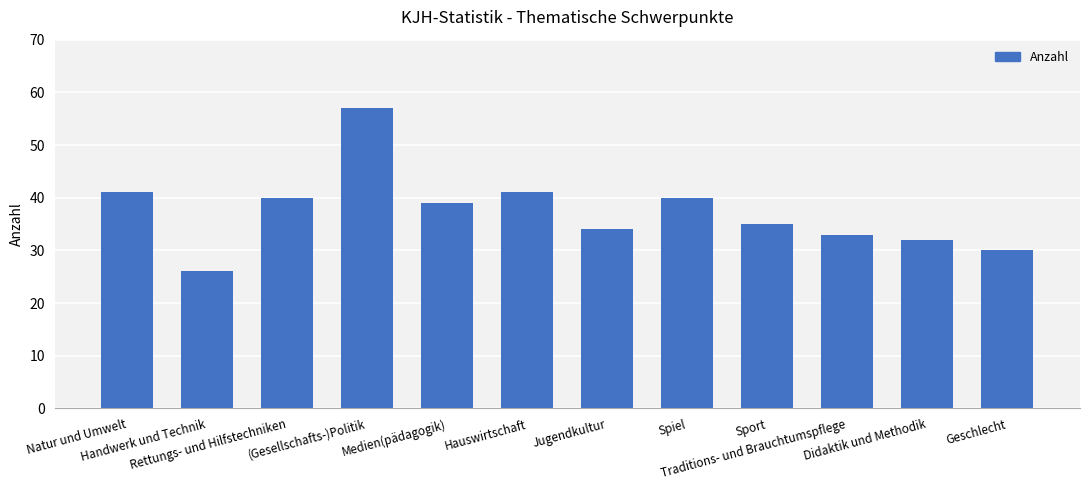

What is the minimum value shown in the chart?

26